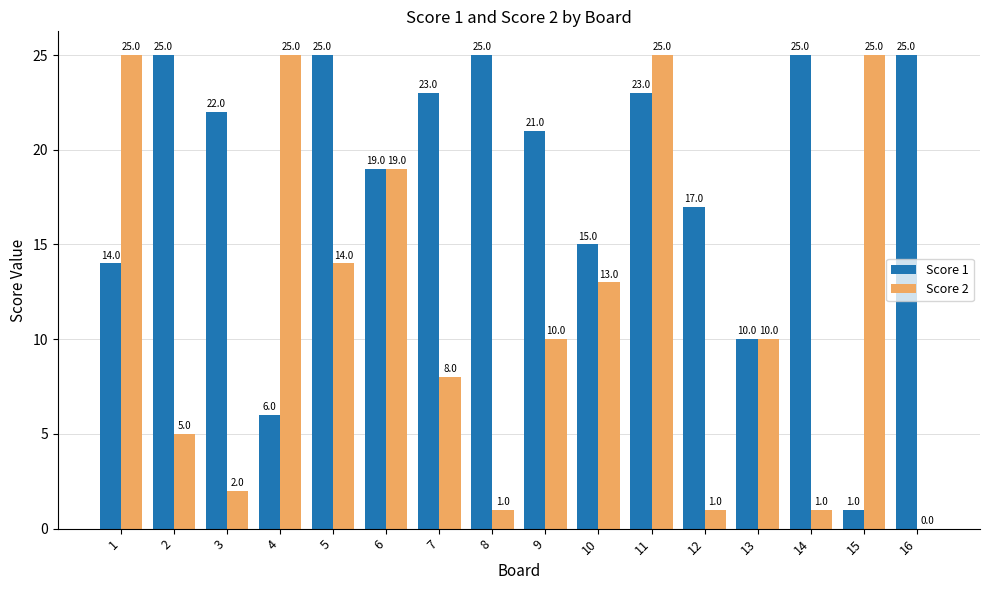

What is the maximum value for Score 2?

25